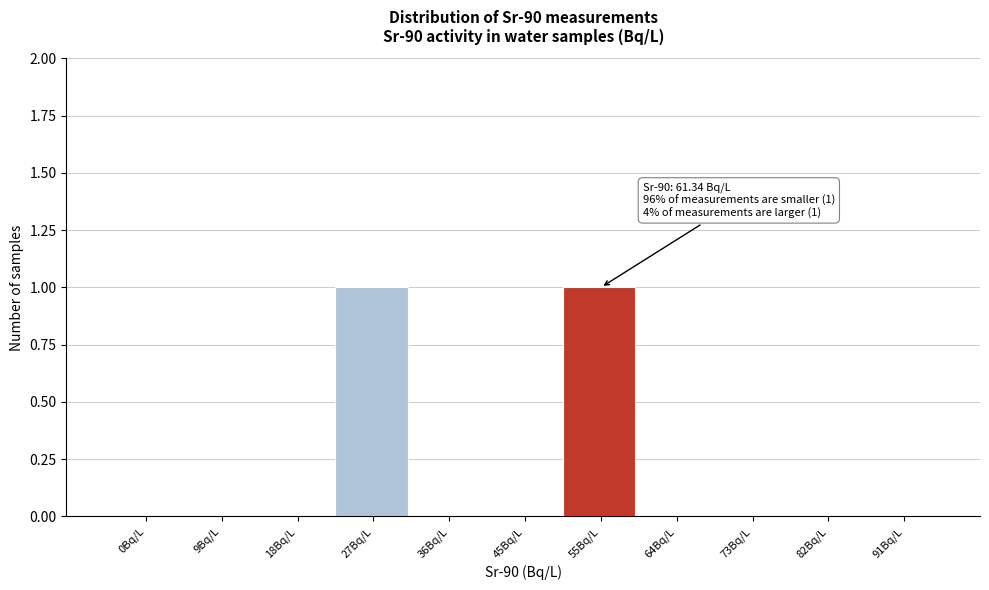

Reading right to left, list all the values displayed in this chart.

91Bq/L=0	82Bq/L=0	73Bq/L=0	64Bq/L=0	55Bq/L=1	45Bq/L=0	36Bq/L=0	27Bq/L=1	18Bq/L=0	9Bq/L=0	0Bq/L=0